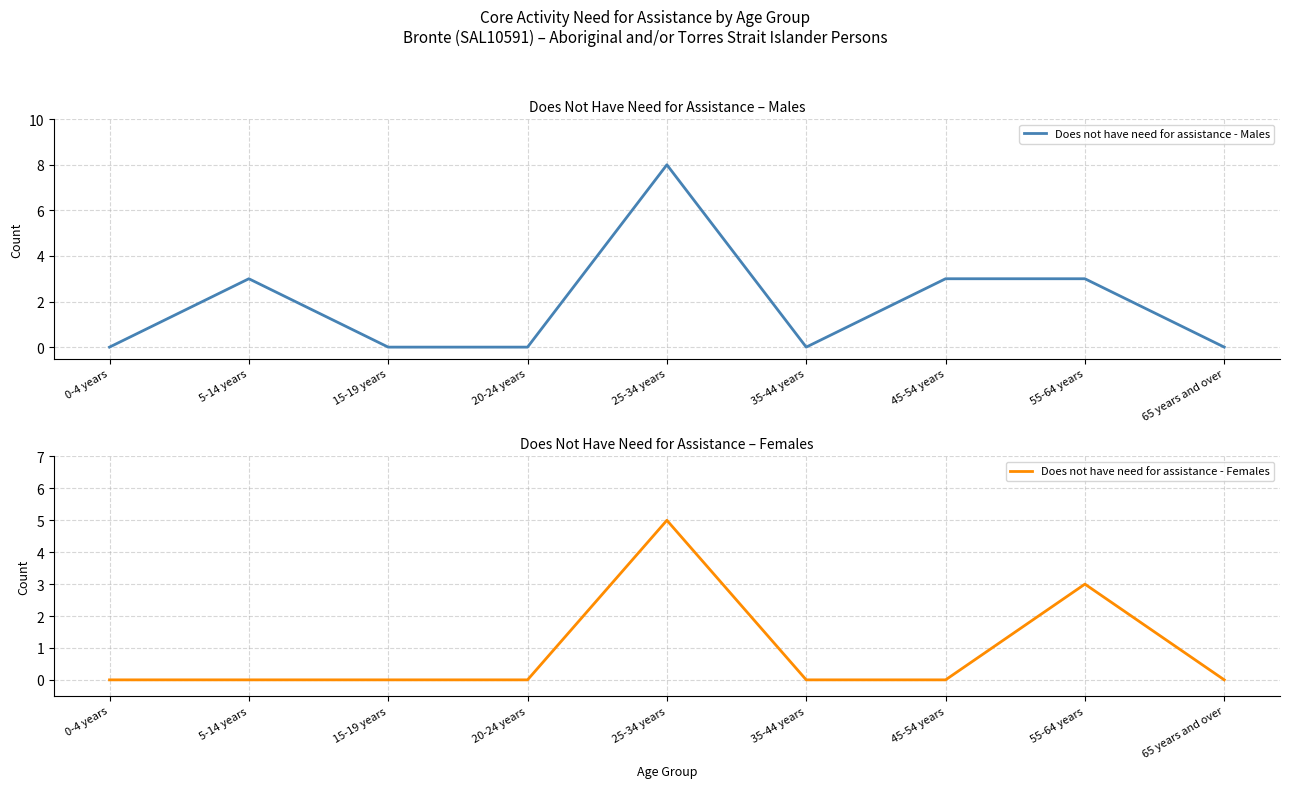

Rank the categories by Does not have need for assistance - Males value from lowest to highest.

0-4 years, 15-19 years, 20-24 years, 35-44 years, 65 years and over, 5-14 years, 45-54 years, 55-64 years, 25-34 years